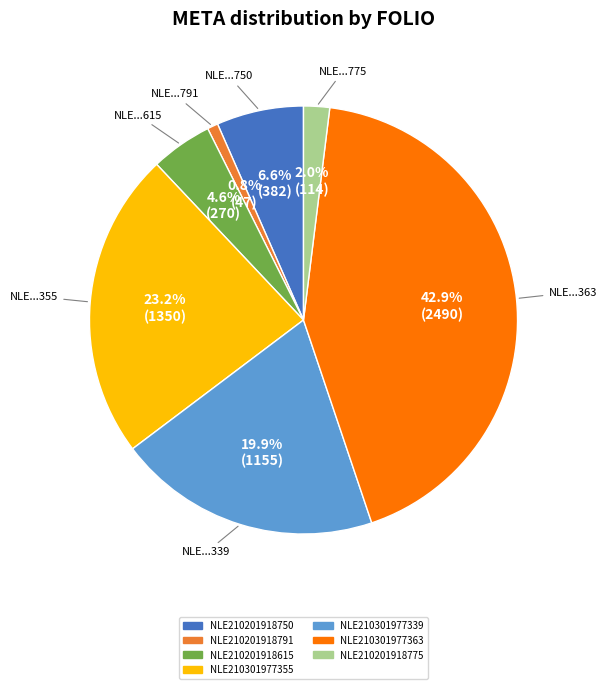

What is the smallest slice in the pie chart?

NLE210201918791